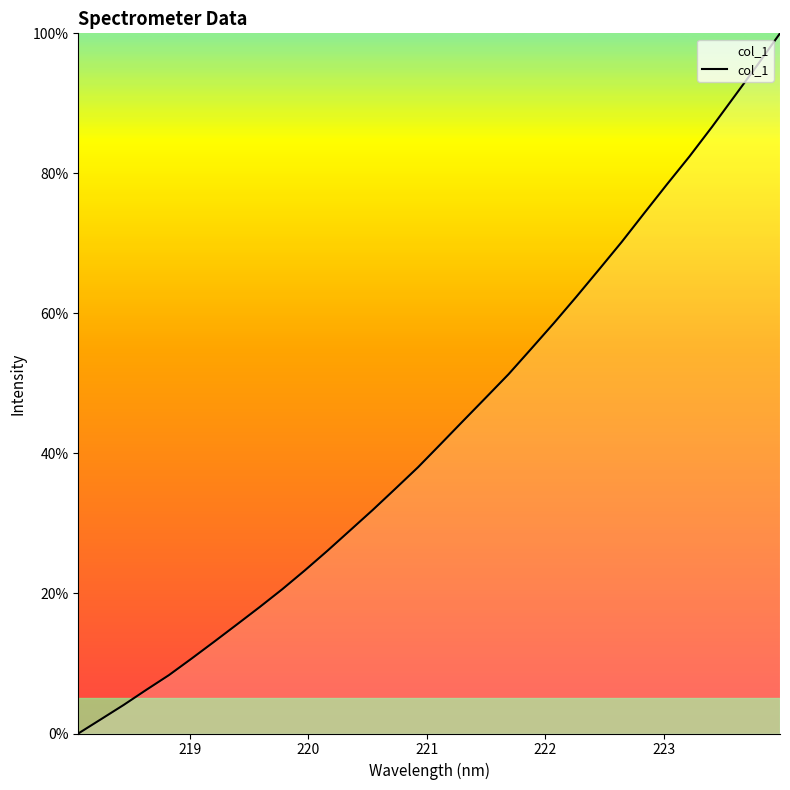

What is the difference between the maximum and minimum values?

100.0